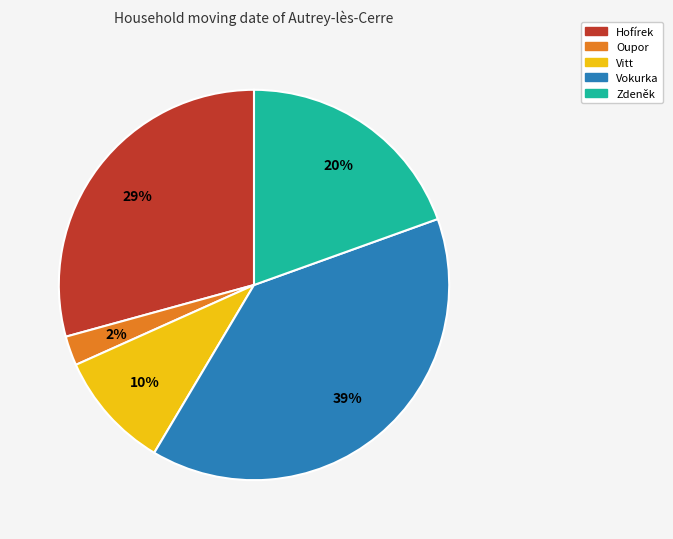

Between Vokurka and Oupor, which is larger?

Vokurka